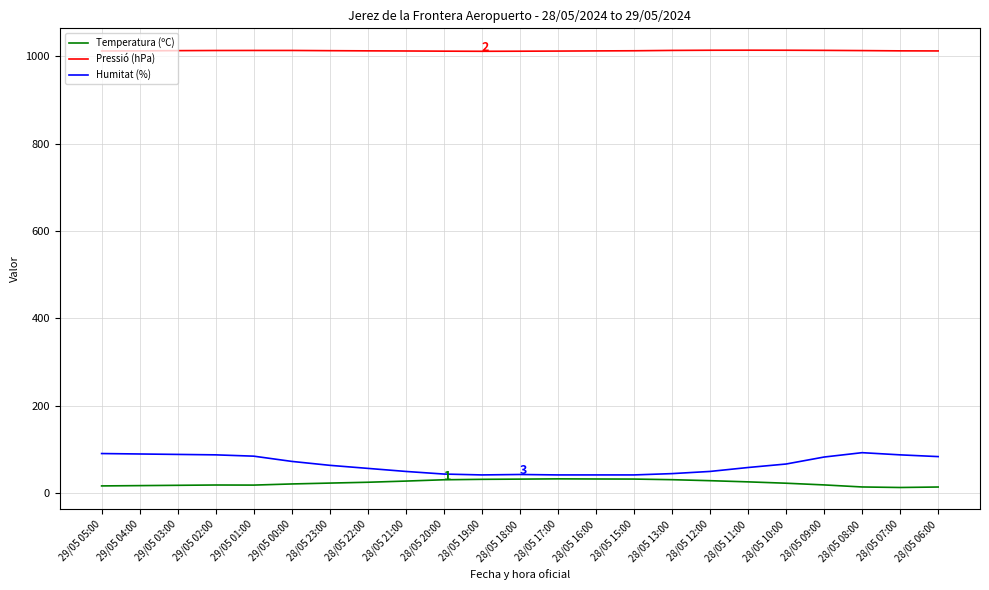

True or false: Pressió (hPa) and Temperatura (ºC) cross at least once.

False